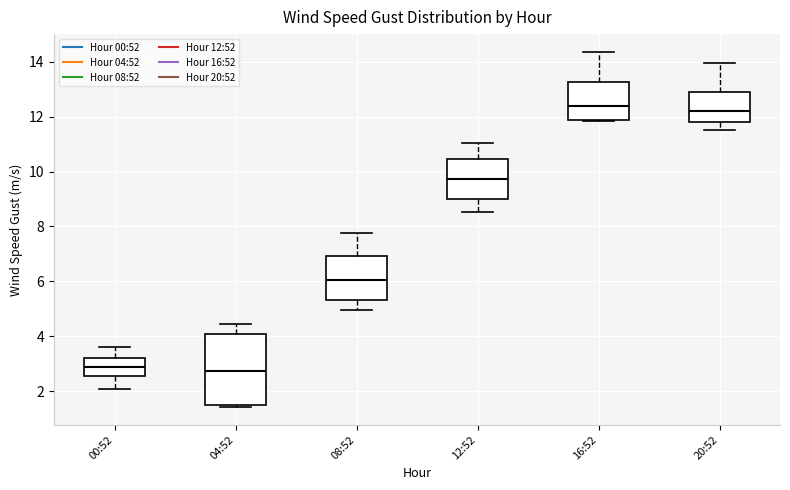

Which box is the tallest, from its lower edge to its upper edge?

04:52